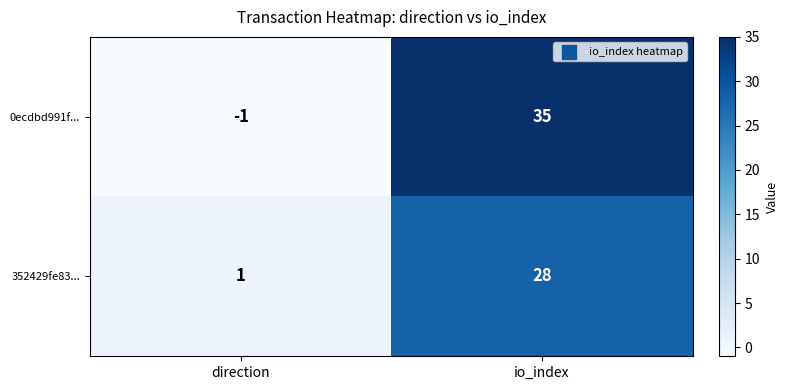

Which series has the largest range (max minus min)?

0ecdbd991f...